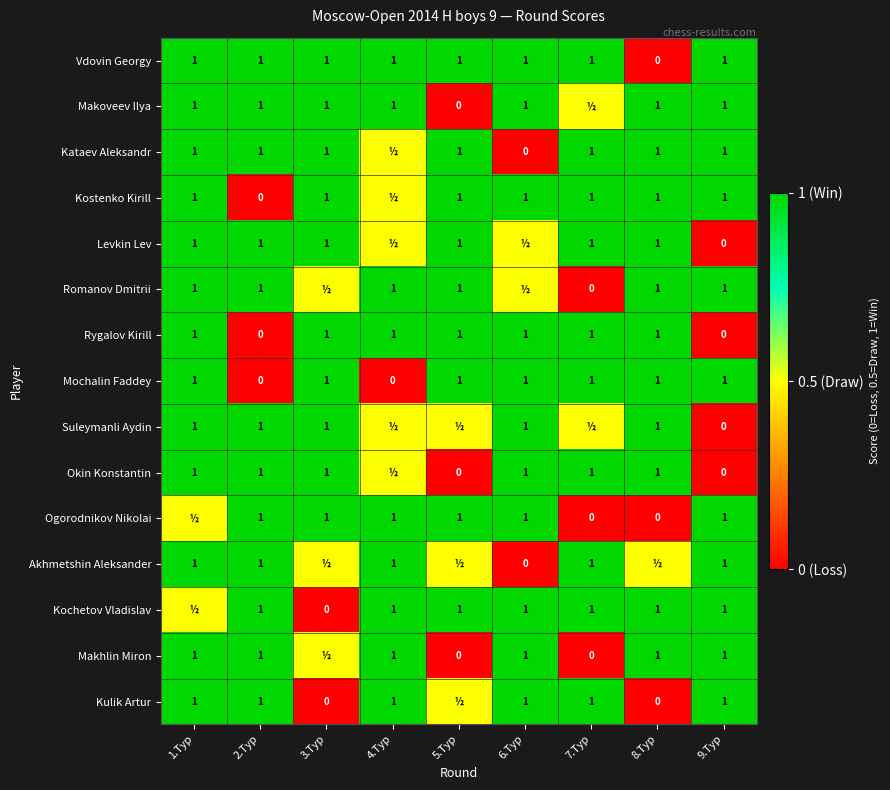

At which category is the sum across all series the highest?

1.Тур